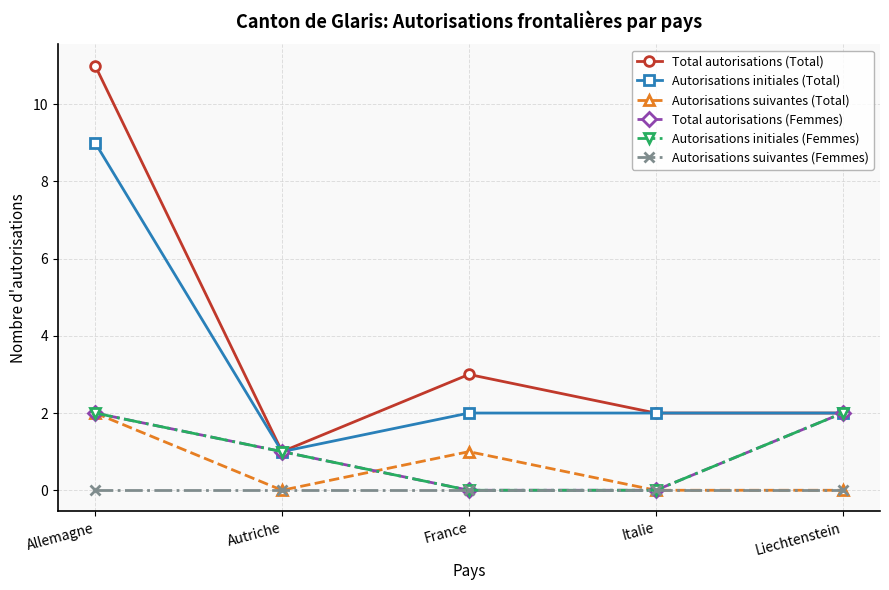

Rank the series by their maximum value, from highest to lowest.

Total autorisations (Total), Autorisations initiales (Total), Autorisations suivantes (Total), Total autorisations (Femmes), Autorisations initiales (Femmes), Autorisations suivantes (Femmes)